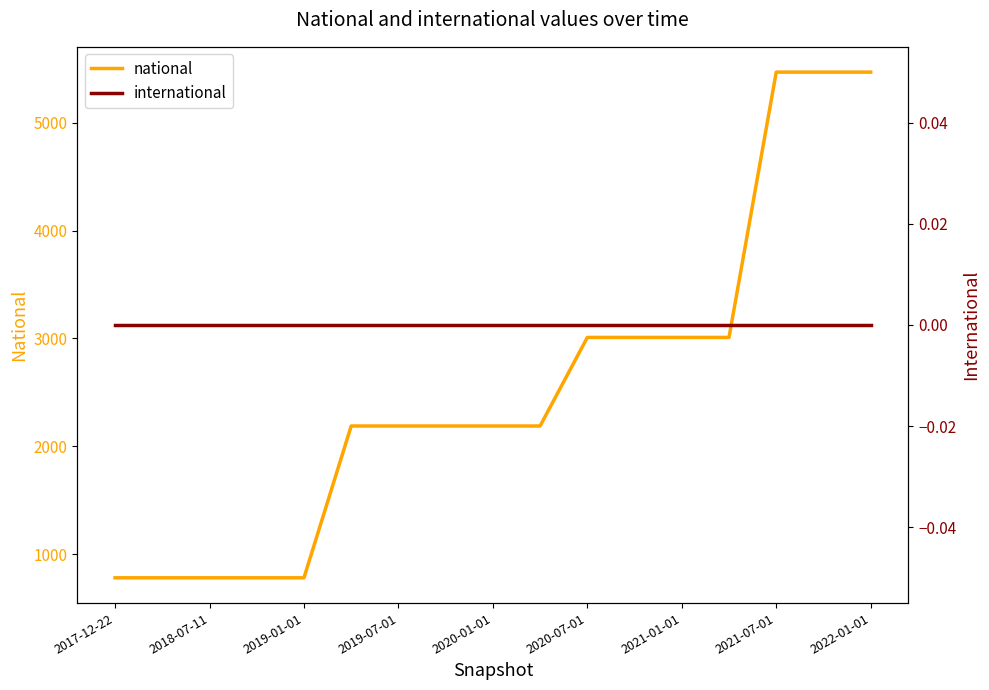

True or false: international and national cross at least once.

False